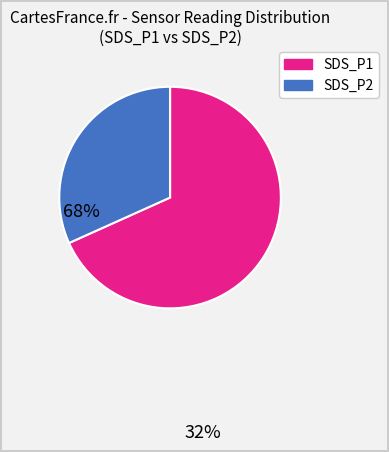

Which category has the smallest portion of the pie?

SDS_P2